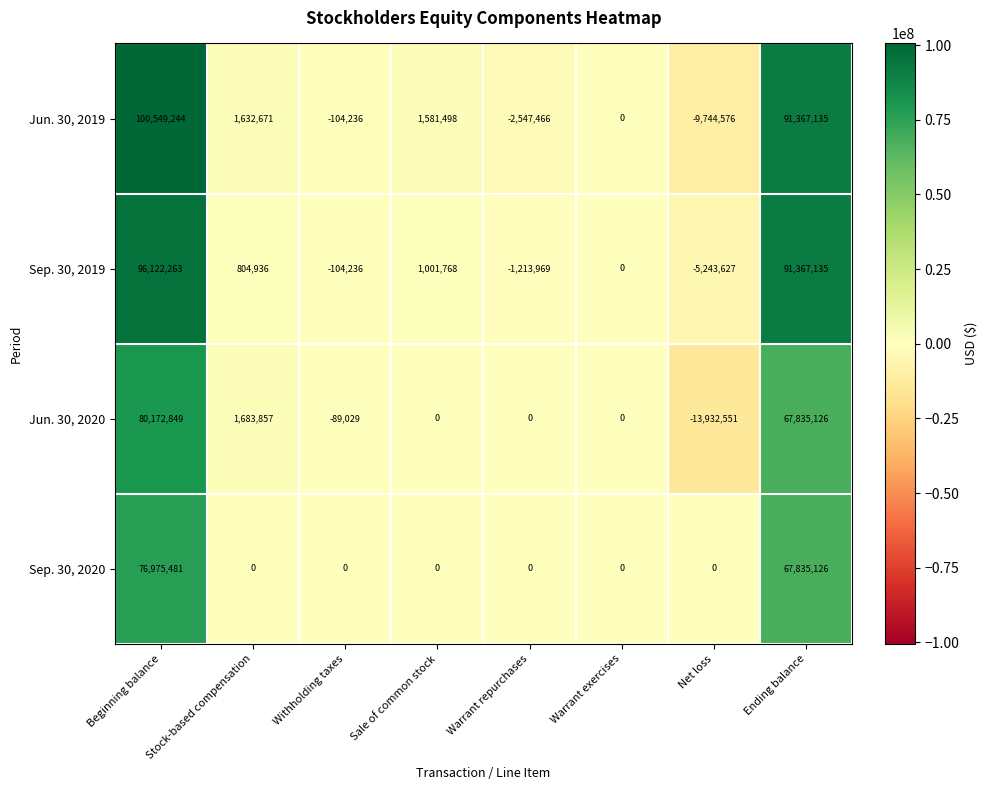

How many values in Jun. 30, 2020 are below zero?

2